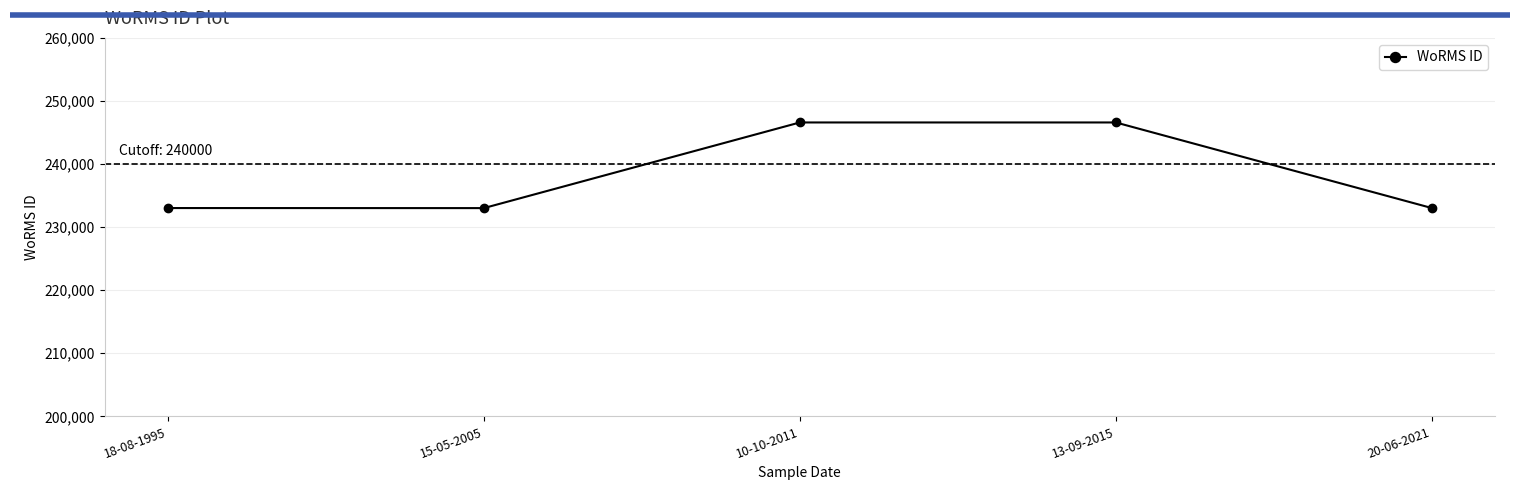

What is the maximum value shown in the chart?

246593